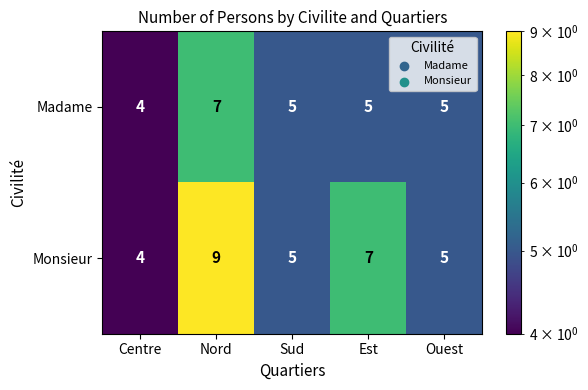

Reading left to right, what are all the values shown in this chart?

Madame: 4	7	5	5	5
Monsieur: 4	9	5	7	5